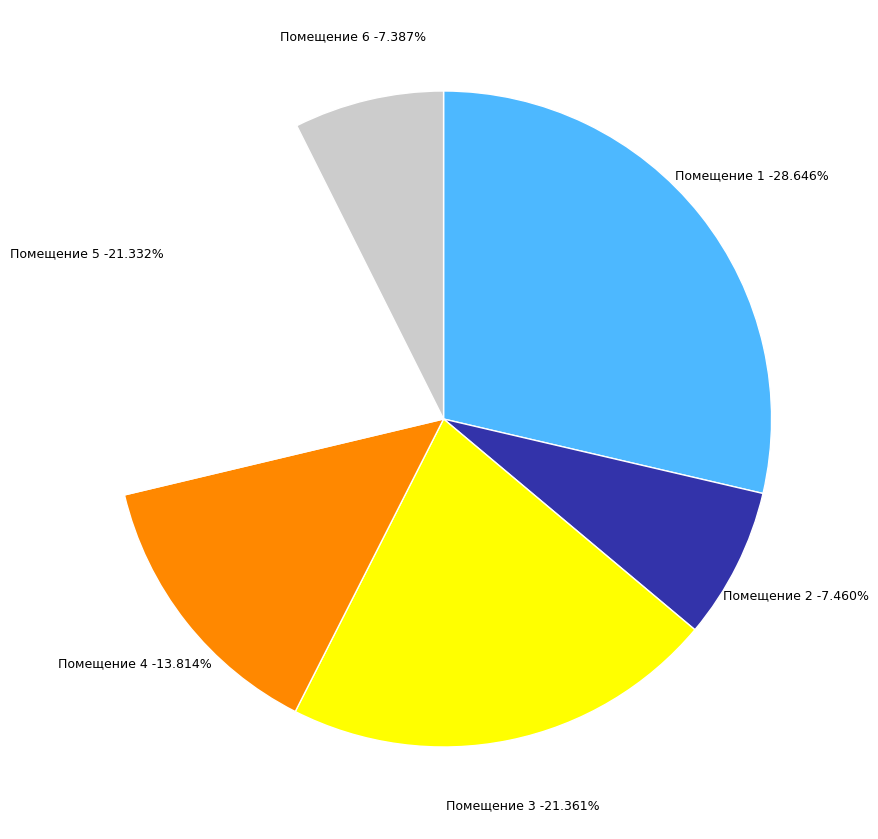

Approximately how many times larger is the value at 3 compared to 6?

2.9